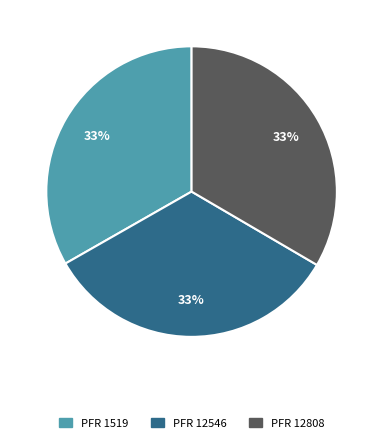

Count the number of slices in the pie.

3